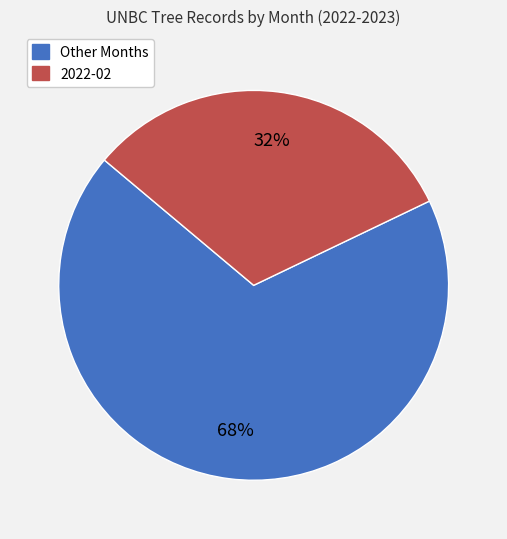

To the nearest percent, what is the difference between the largest and smallest slice percentages?

36%